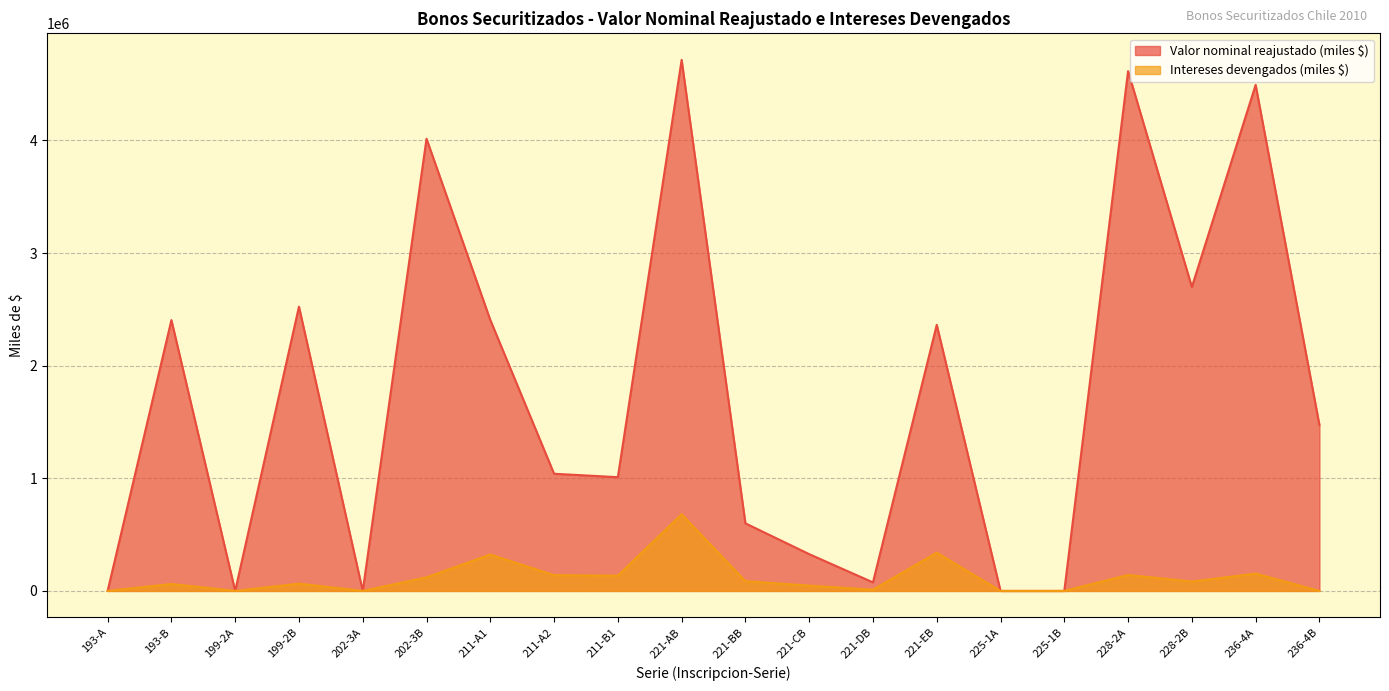

True or false: Valor nominal reajustado (miles $) has more than 0 points higher than both neighbors.

True